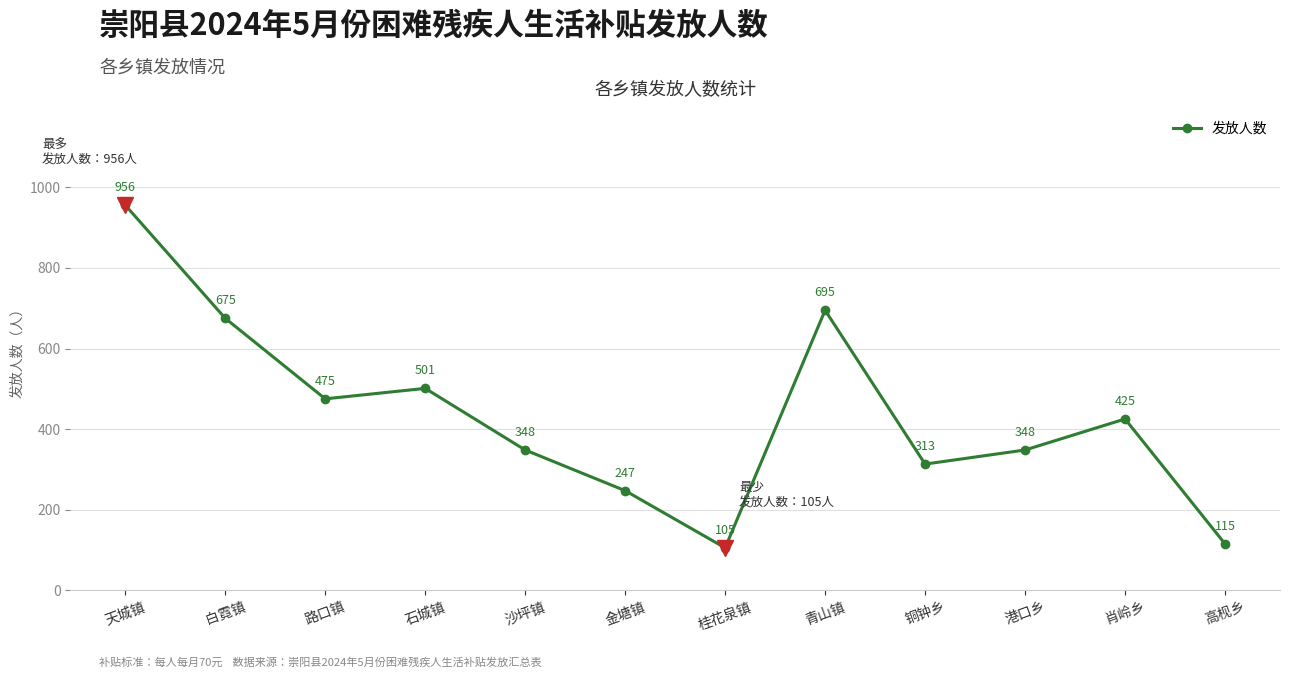

What is the ratio of the value at 港口乡 to the value at 白霓镇?

0.5